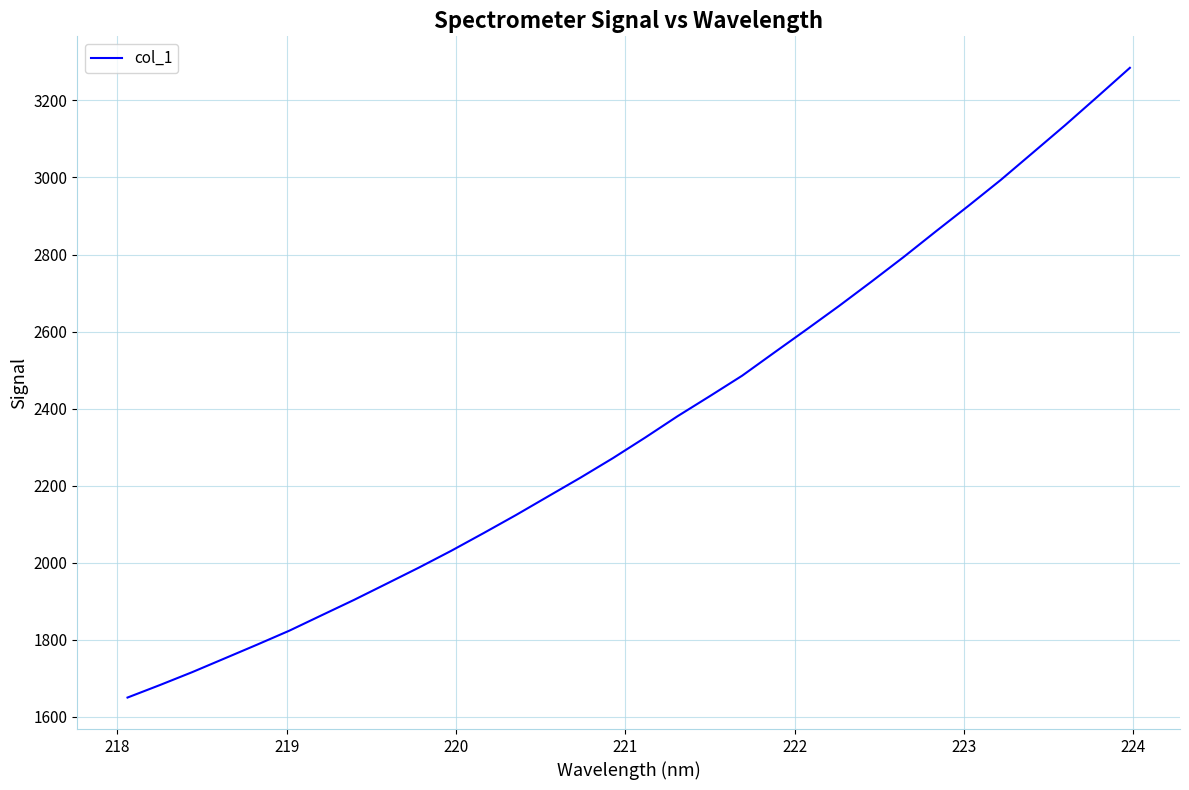

What is the maximum value shown in the chart?

3284.6